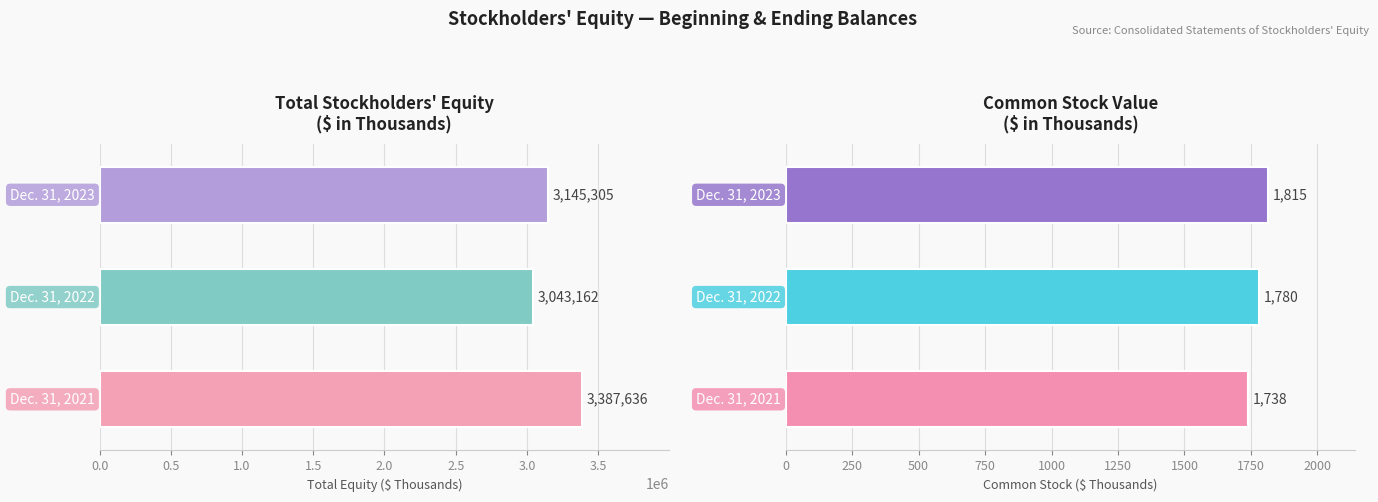

The Total Equity series shows 1324992 at 0.5. True or false?

False